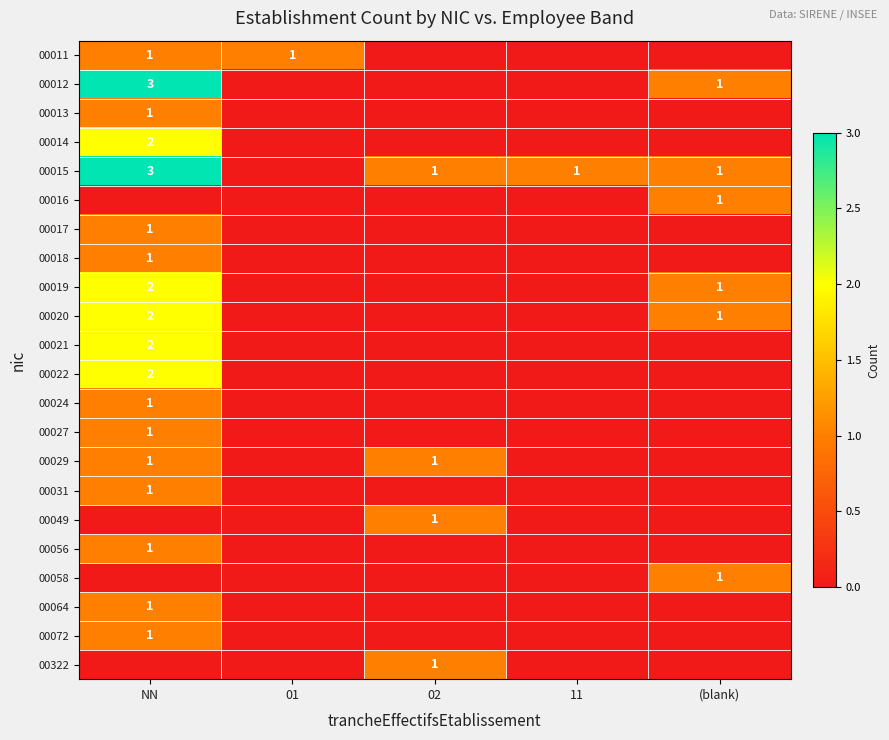

Is it true that 00031 equals 0 at NN?

False